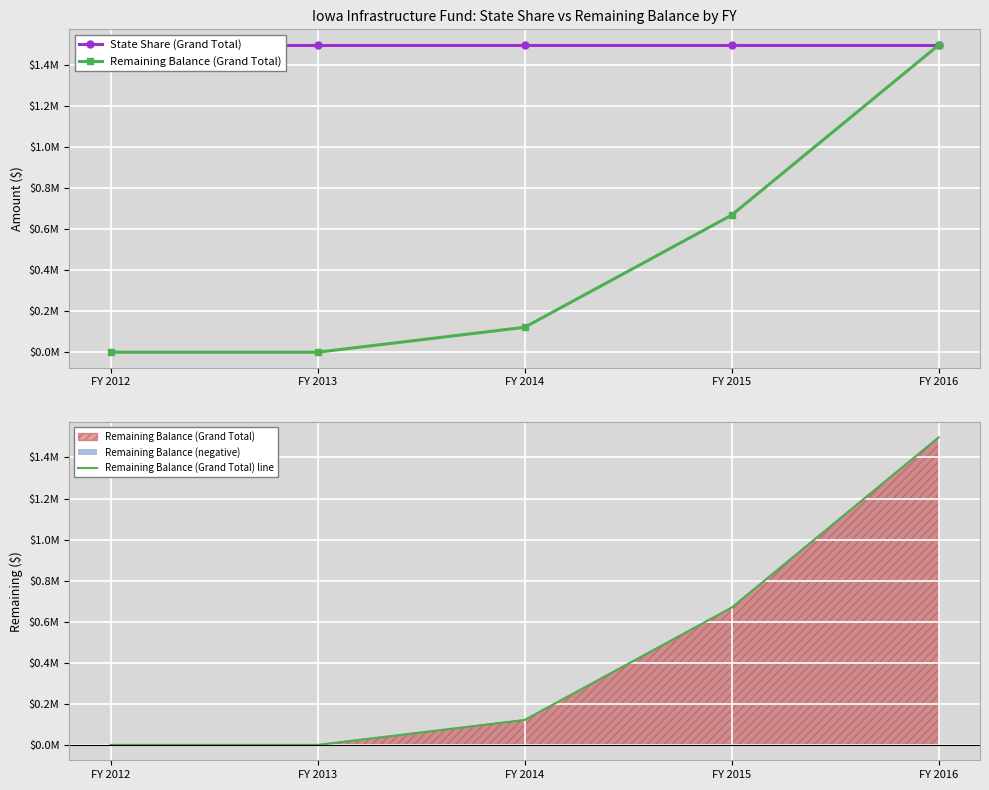

The value of Remaining Balance (Grand Total) line at FY 2016 is 892623. True or false?

False